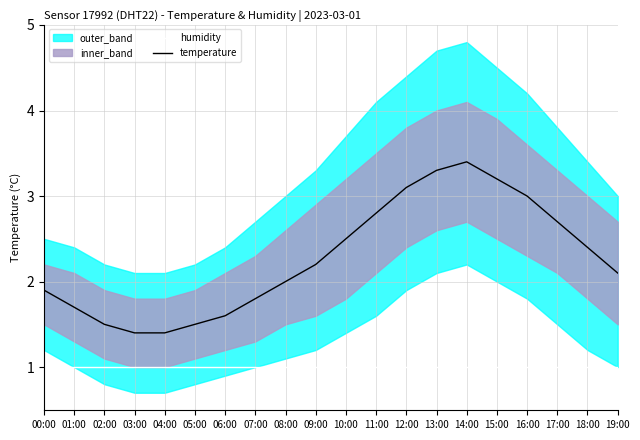

What is the total value across all series at 11:00?

3.8